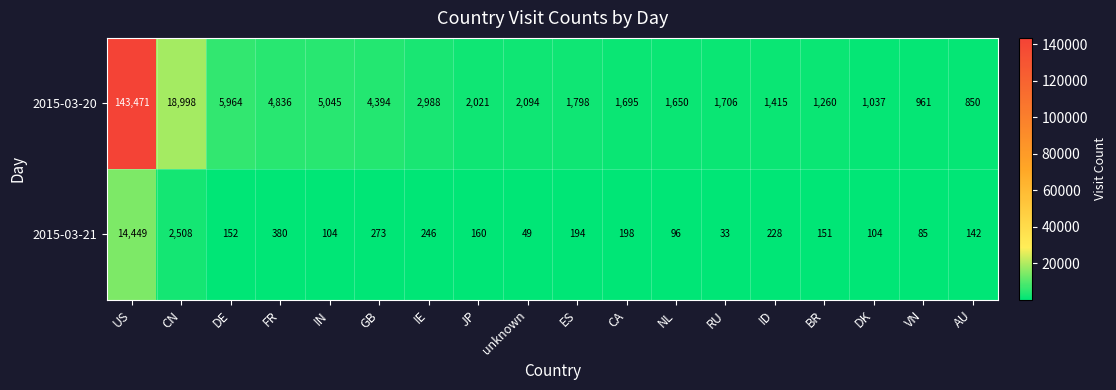

Read the 2015-03-20 value at unknown.

2094